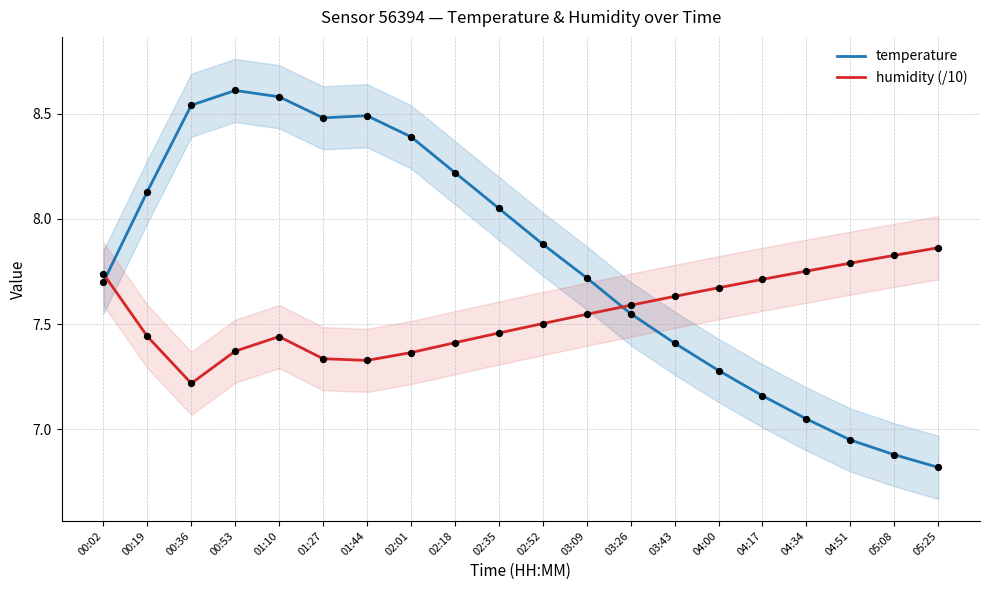

Which series reaches the minimum Y coordinate?

temperature